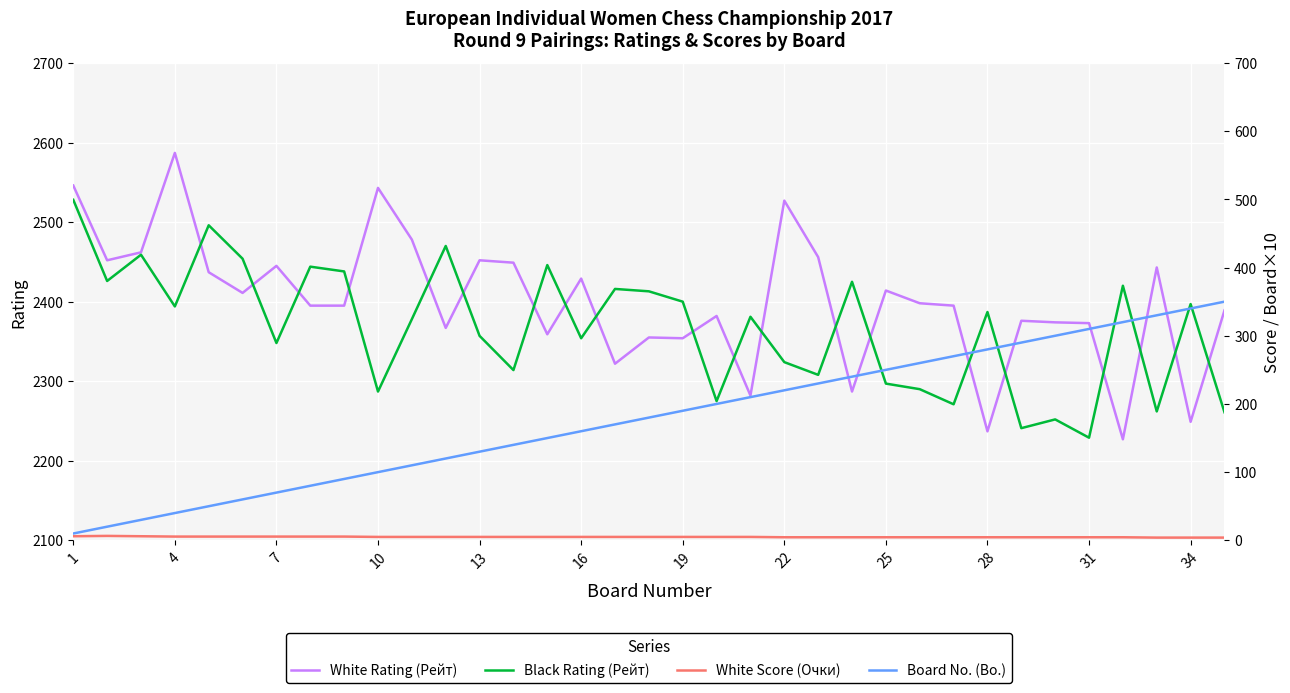

Reading left to right, transcribe all the data shown in this chart.

White Rating (Рейт): 2546.0	2452.0	2462.0	2587.0	2437.0	2411.0	2445.0	2395.0	2395.0	2543.0	2478.0	2367.0	2452.0	2449.0	2359.0	2429.0	2322.0	2355.0	2354.0	2382.0	2282.0	2527.0	2456.0	2287.0	2414.0	2398.0	2395.0	2237.0	2376.0	2374.0	2373.0	2227.0	2443.0	2249.0	2389.0
Black Rating (Рейт): 2528.0	2426.0	2459.0	2394.0	2496.0	2454.0	2348.0	2444.0	2438.0	2287.0	2378.0	2470.0	2357.0	2314.0	2446.0	2354.0	2416.0	2413.0	2400.0	2275.0	2381.0	2324.0	2308.0	2425.0	2297.0	2290.0	2271.0	2387.0	2241.0	2252.0	2229.0	2420.0	2262.0	2397.0	2261.0
White Score (Очки): 6.0	6.5	6.0	5.5	5.5	5.5	5.5	5.5	5.5	5.0	5.0	5.0	5.0	5.0	5.0	5.0	5.0	5.0	5.0	5.0	5.0	4.5	4.5	4.5	4.5	4.5	4.5	4.5	4.5	4.5	4.5	4.5	4.0	4.0	4.0
Board No. (Bo.): 10.0	20.0	30.0	40.0	50.0	60.0	70.0	80.0	90.0	100.0	110.0	120.0	130.0	140.0	150.0	160.0	170.0	180.0	190.0	200.0	210.0	220.0	230.0	240.0	250.0	260.0	270.0	280.0	290.0	300.0	310.0	320.0	330.0	340.0	350.0